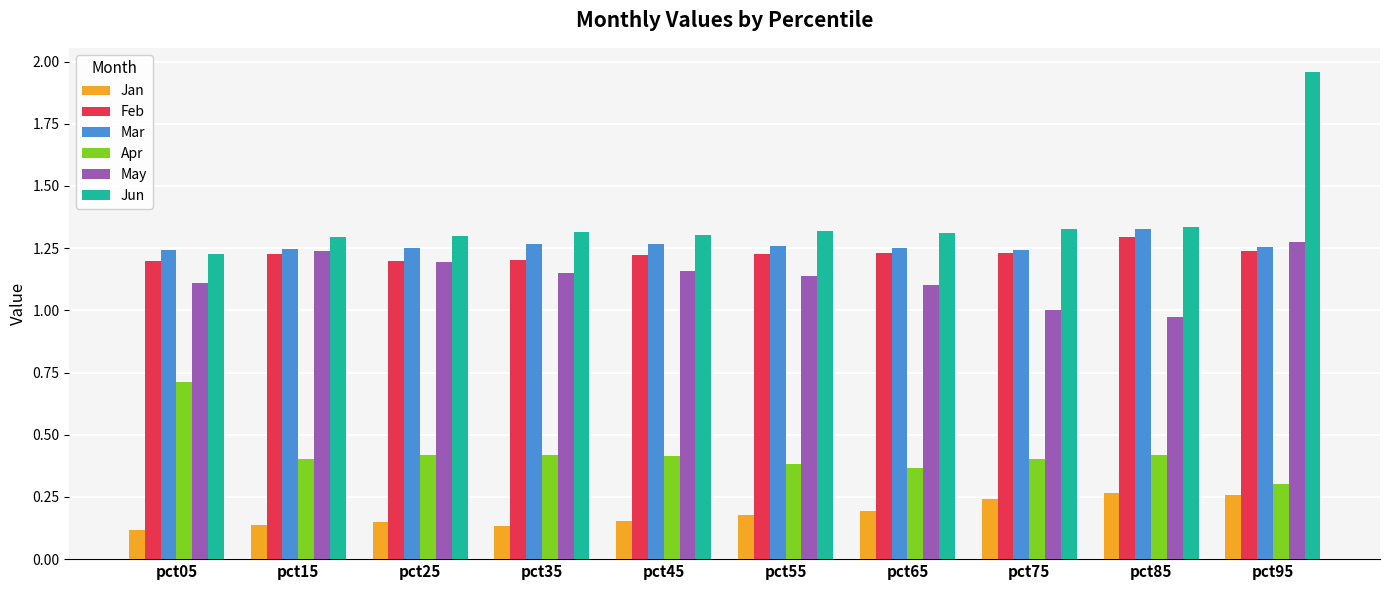

At which label is Apr closest to 0?

pct95